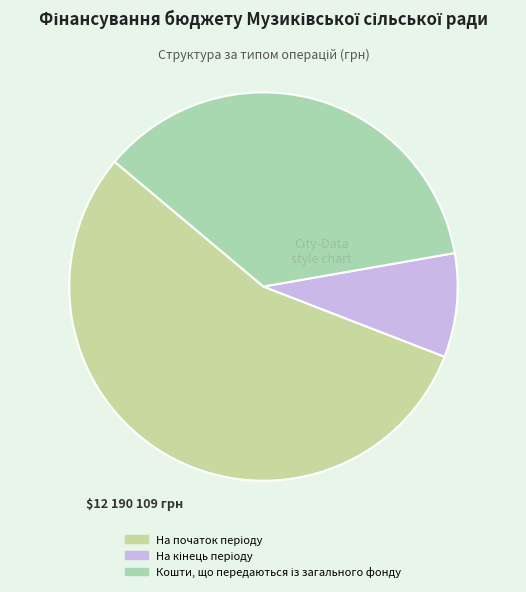

Rank the categories by value from highest to lowest.

На початок періоду, Кошти, що передаються із загального фонду, На кінець періоду